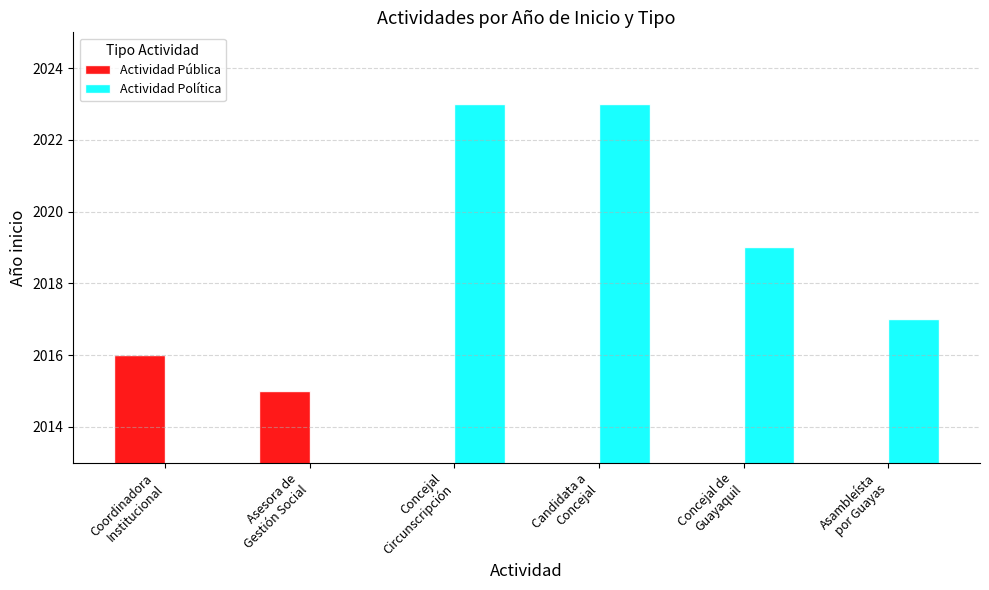

What is the sum of all Actividad Política values?

8082